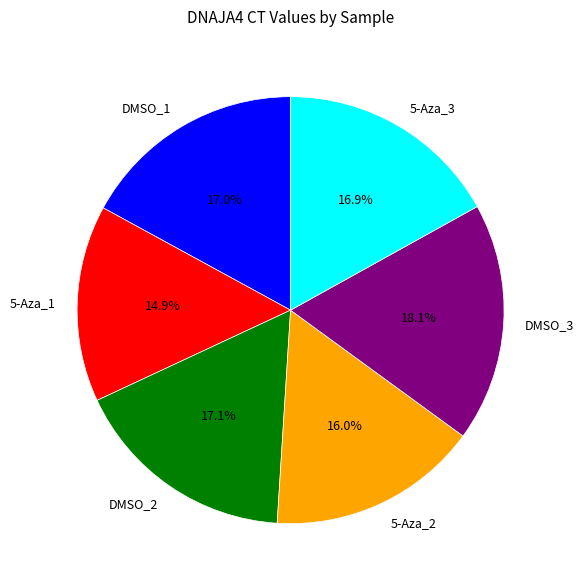

Which category has the biggest portion of the pie?

DMSO_3